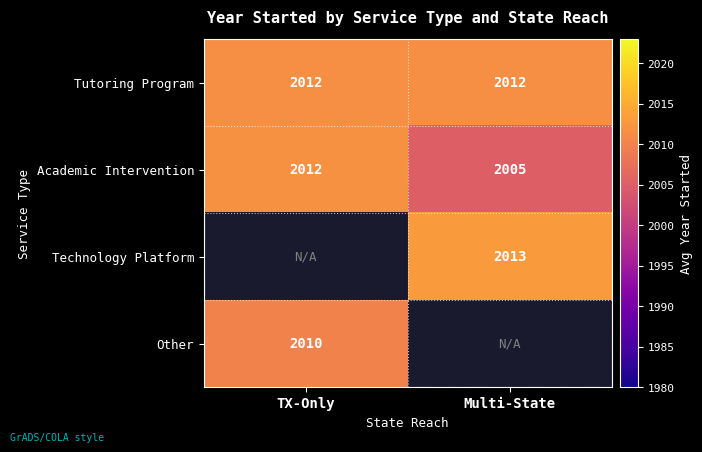

Between Multi-State and TX-Only, which is larger?

Multi-State